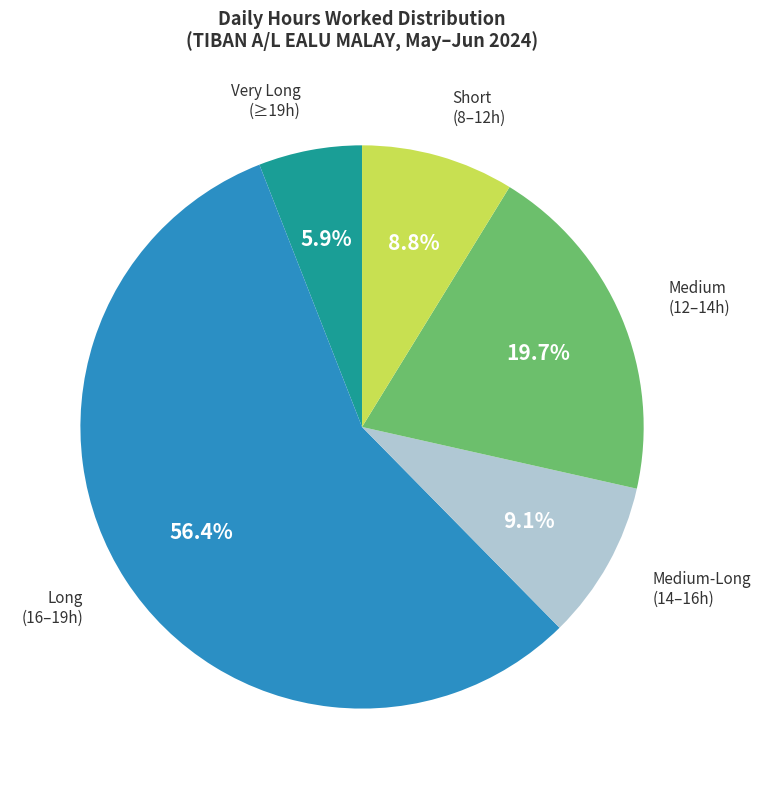

Between Short (8–12h) and Very Long (≥19h), which is larger?

Short (8–12h)